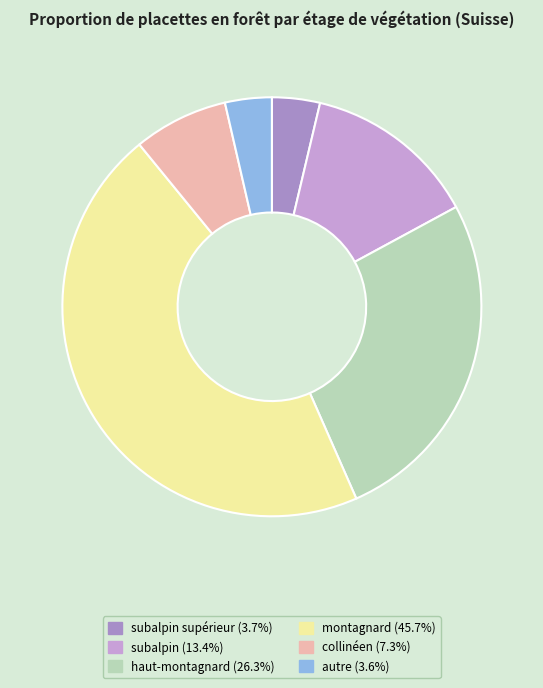

Is there any slice that represents more than half of the pie?

No